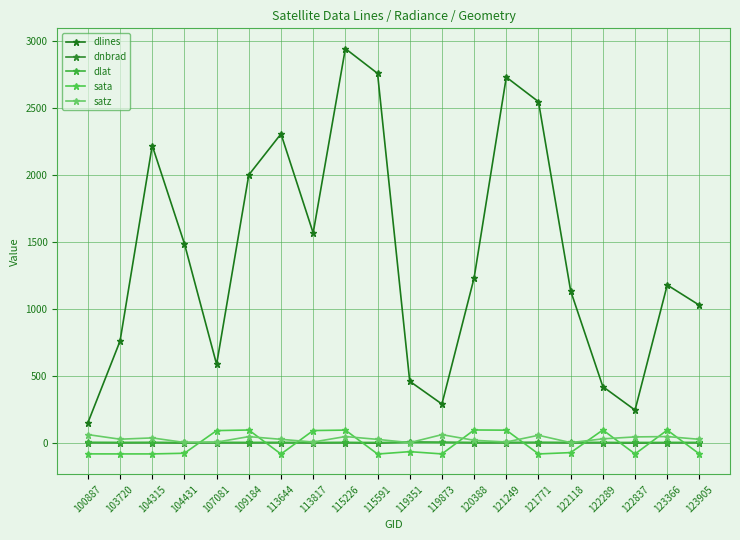

How many lines are shown in the chart?

5